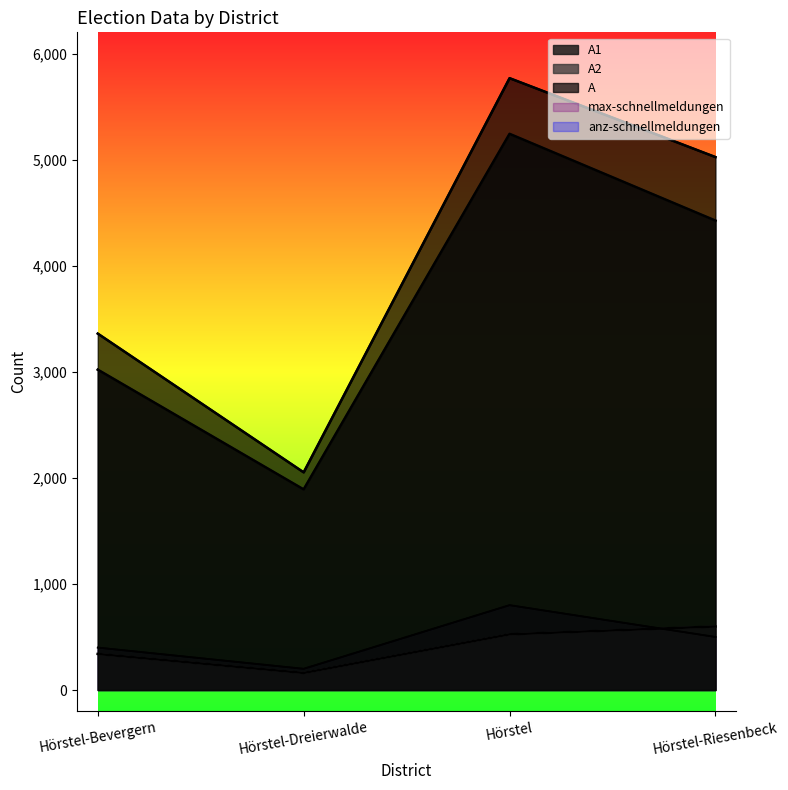

Reading left to right, list all the values displayed in this chart.

A1: Hörstel-Bevergern=3020	Hörstel-Dreierwalde=1891	Hörstel=5243	Hörstel-Riesenbeck=4425
A2: Hörstel-Bevergern=340	Hörstel-Dreierwalde=161	Hörstel=525	Hörstel-Riesenbeck=599
A: Hörstel-Bevergern=3360	Hörstel-Dreierwalde=2052	Hörstel=5768	Hörstel-Riesenbeck=5024
max-schnellmeldungen: Hörstel-Bevergern=400	Hörstel-Dreierwalde=200	Hörstel=800	Hörstel-Riesenbeck=500
anz-schnellmeldungen: Hörstel-Bevergern=400	Hörstel-Dreierwalde=200	Hörstel=800	Hörstel-Riesenbeck=500